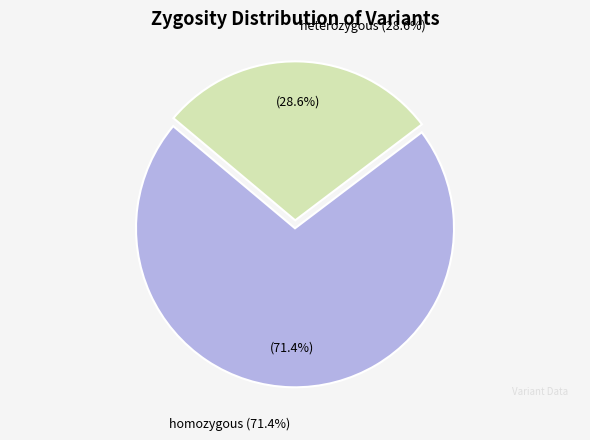

What is the change in value from homozygous to heterozygous?

-3